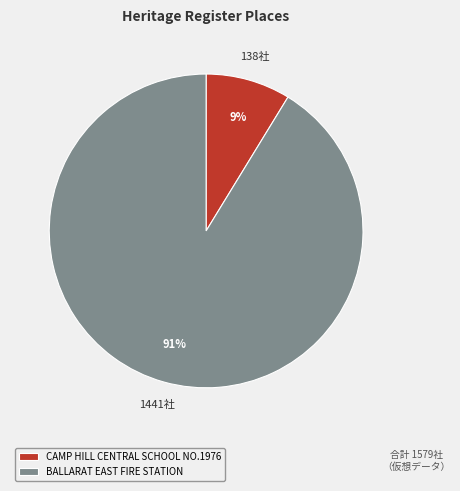

Approximately how many times larger is the value at CAMP HILL CENTRAL SCHOOL NO.1976 compared to BALLARAT EAST FIRE STATION?

0.1